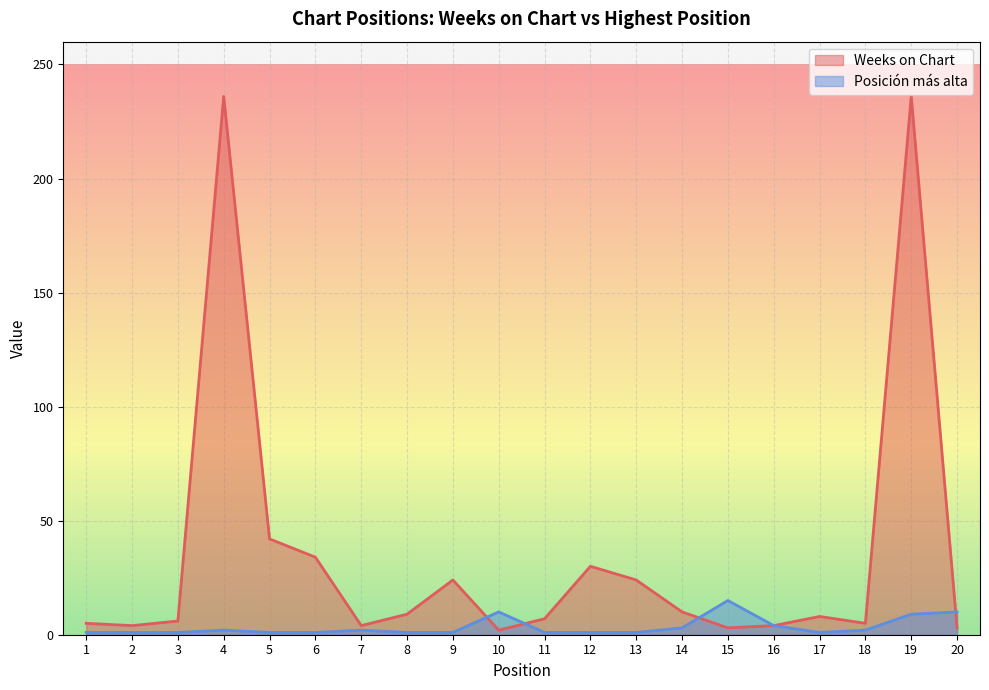

List the series in order of their peak value, lowest first.

Posición más alta, Weeks on Chart